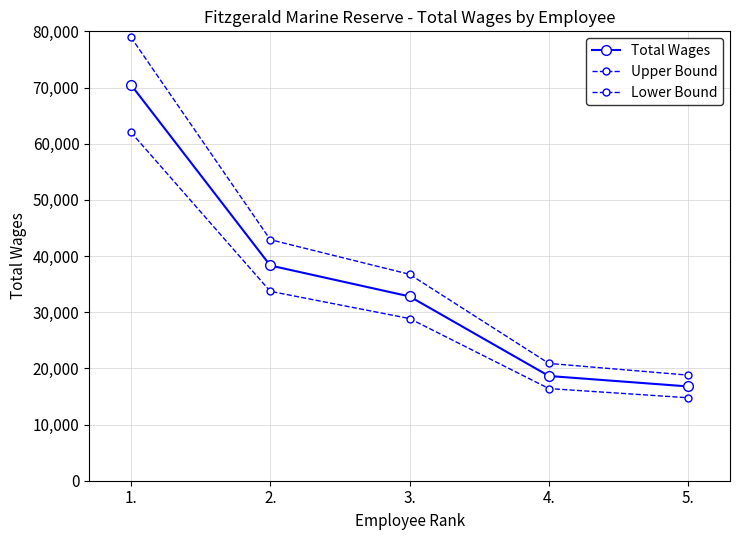

Which series has the largest total across all categories?

Upper Bound